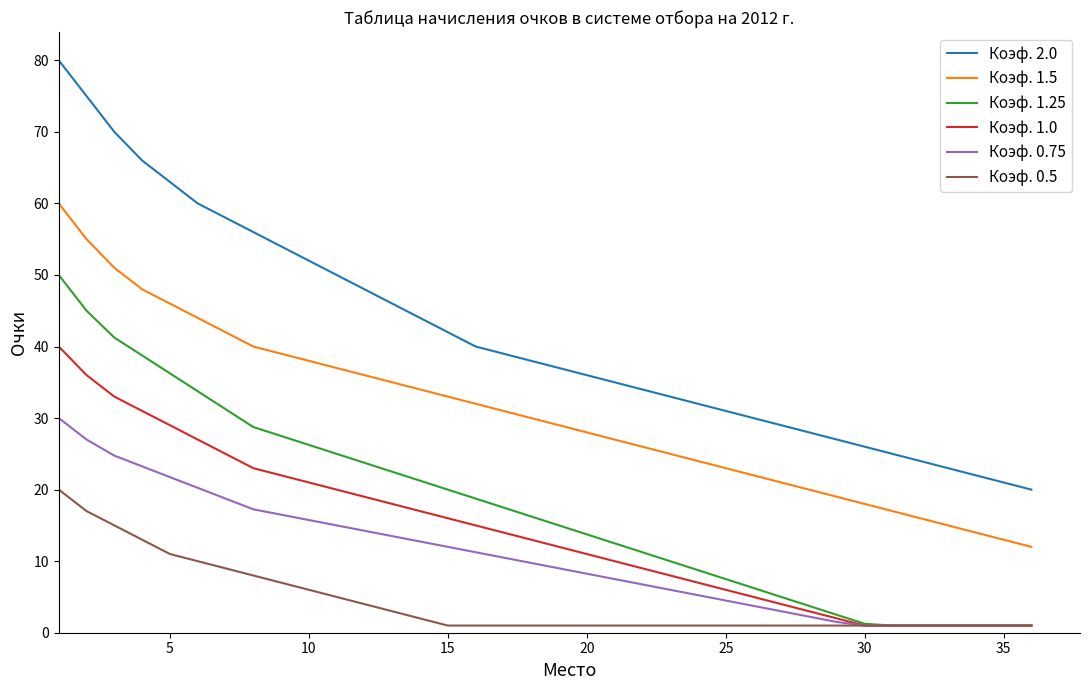

Which series has the widest spread of values?

Коэф. 2.0